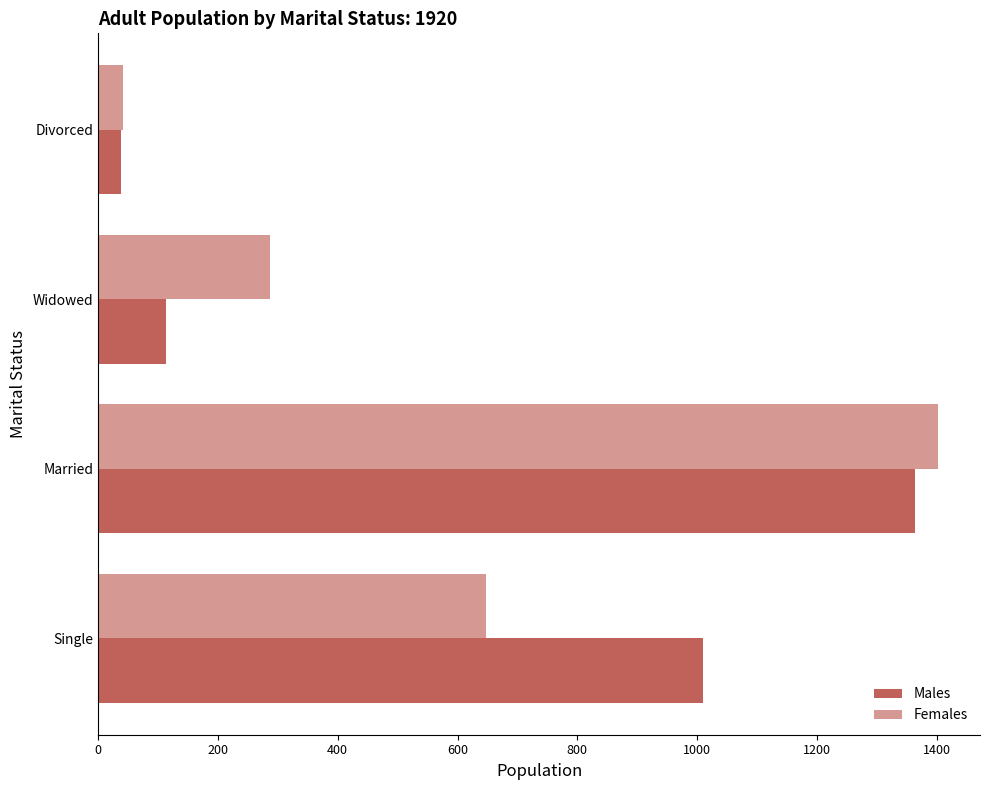

How many data points in Females are less than 647?

2